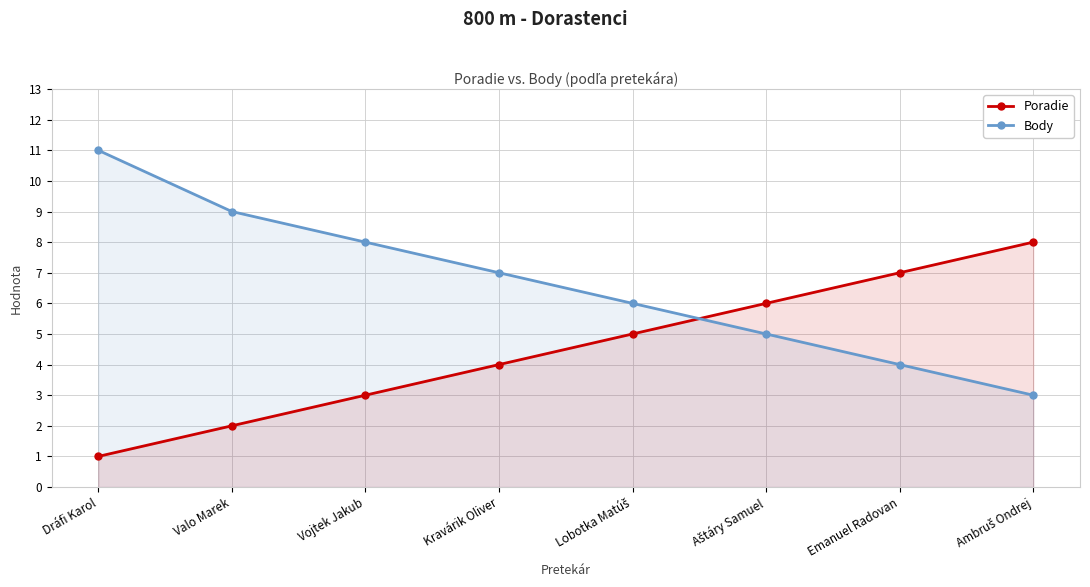

The Body series shows 2 at Lobotka Matúš. True or false?

False